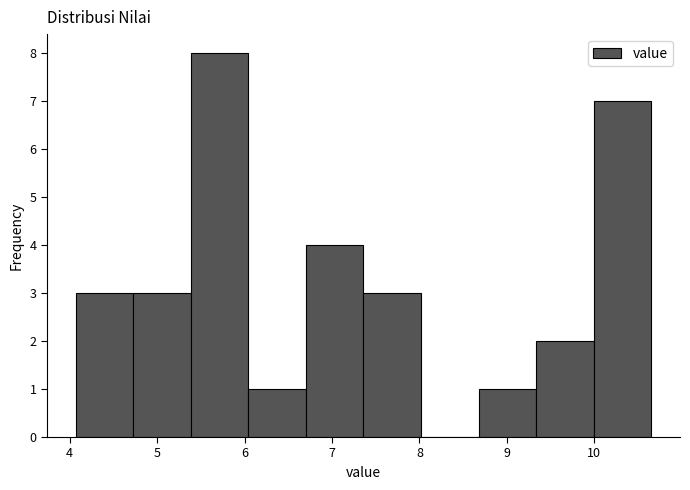

Reading left to right, list every bar in this chart as the range it spans on the x-axis followed by its height. Neither the bar edges nor the heights are printed on the chart, so give them approximately, as read against the axes.

4.1 to 4.7: 3
4.7 to 5.4: 3
5.4 to 6.0: 8
6.0 to 6.7: 1
6.7 to 7.4: 4
7.4 to 8.0: 3
8.0 to 8.7: 0
8.7 to 9.3: 1
9.3 to 10.0: 2
10.0 to 10.7: 7